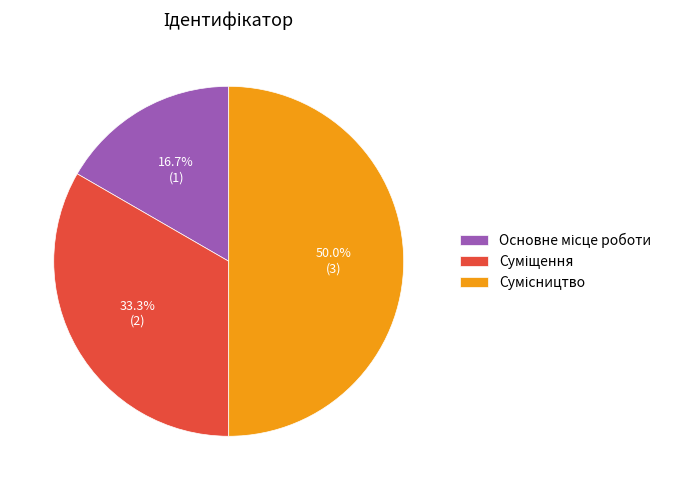

What portion of the pie excludes Суміщення?

66.7%